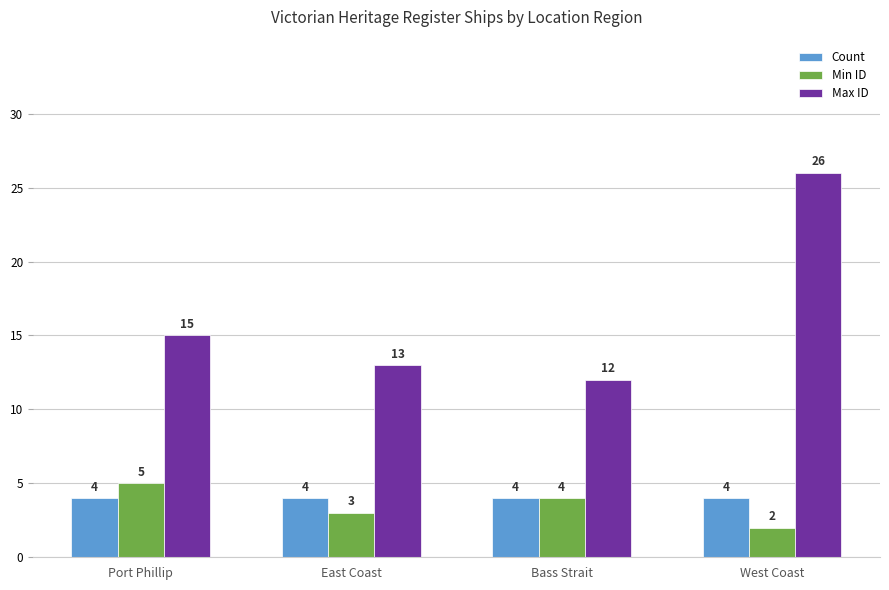

The value of Min ID at East Coast is 3. True or false?

True